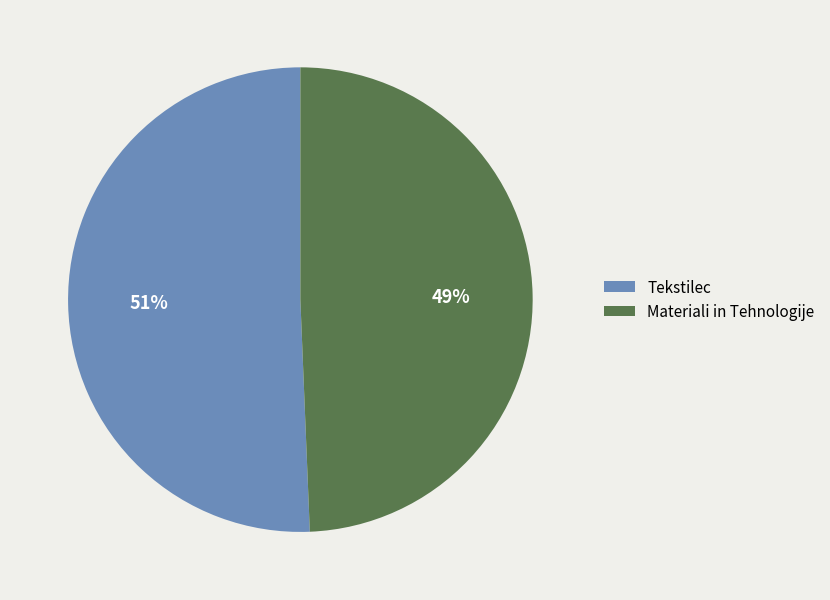

The Tekstilec slice represents 51% of the pie. True or false?

True